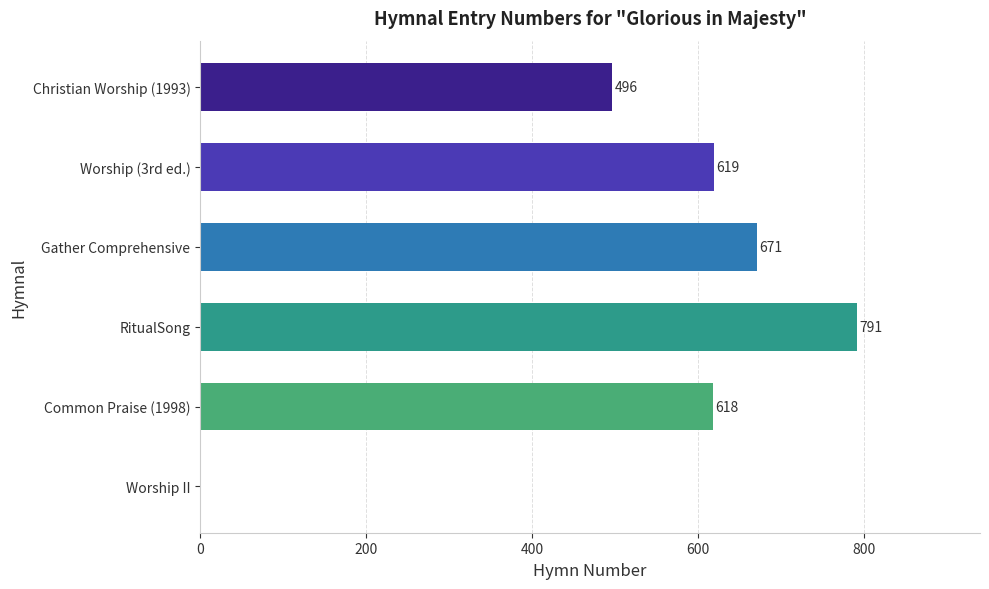

Is it true that the value at Gather Comprehensive is 671?

True